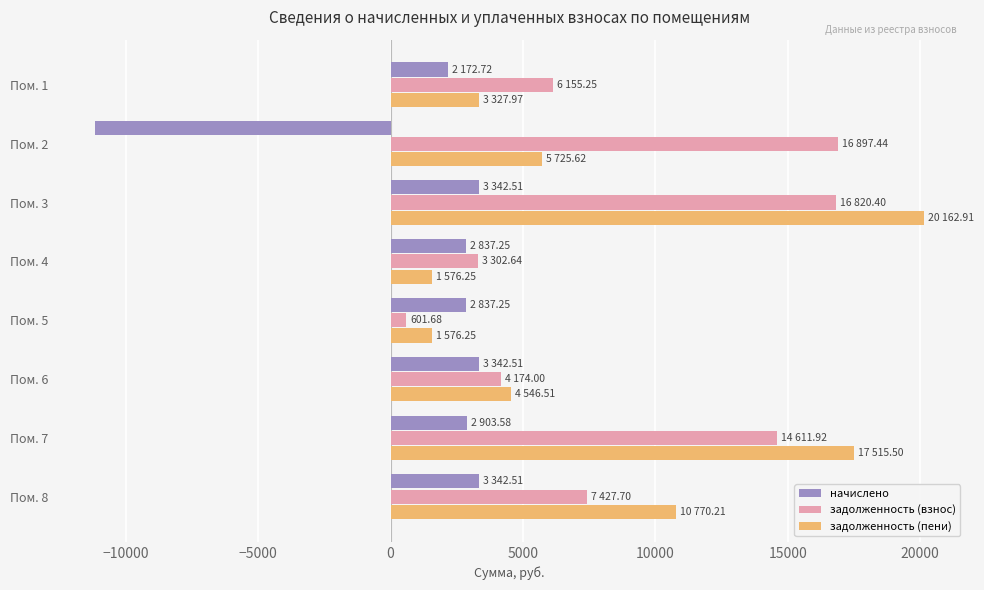

At which category is the sum across all series the highest?

Пом. 3